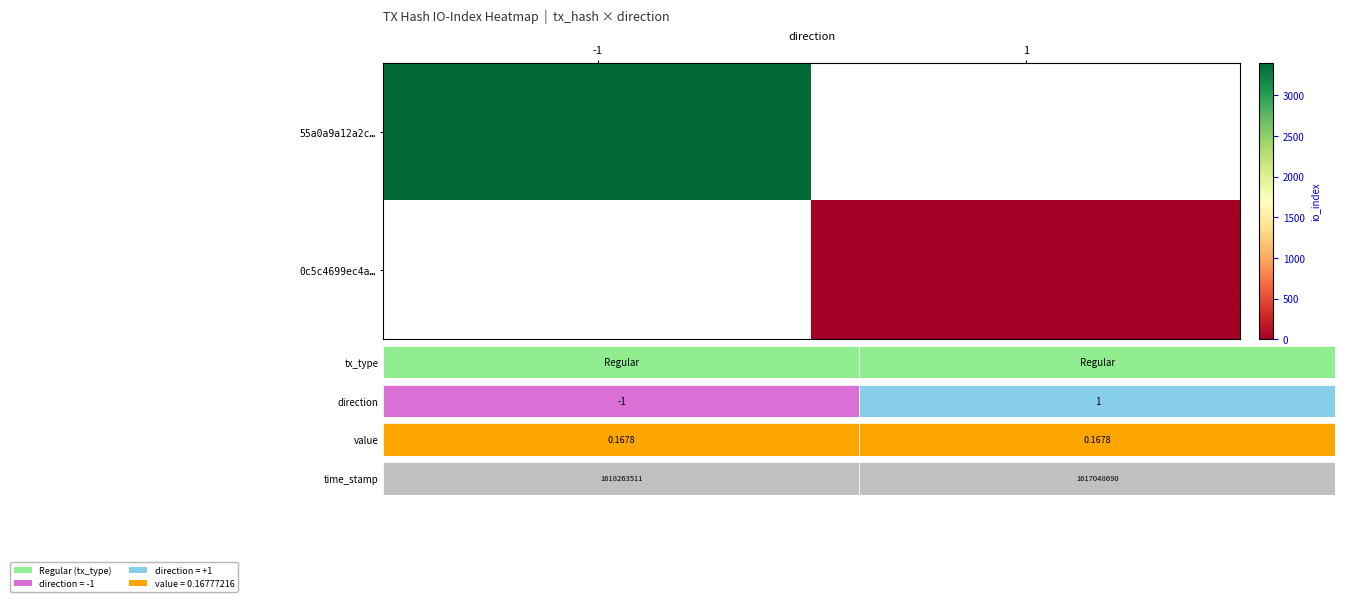

Rank the series by their maximum value, from highest to lowest.

55a0a9a12a2c…, 0c5c4699ec4a…